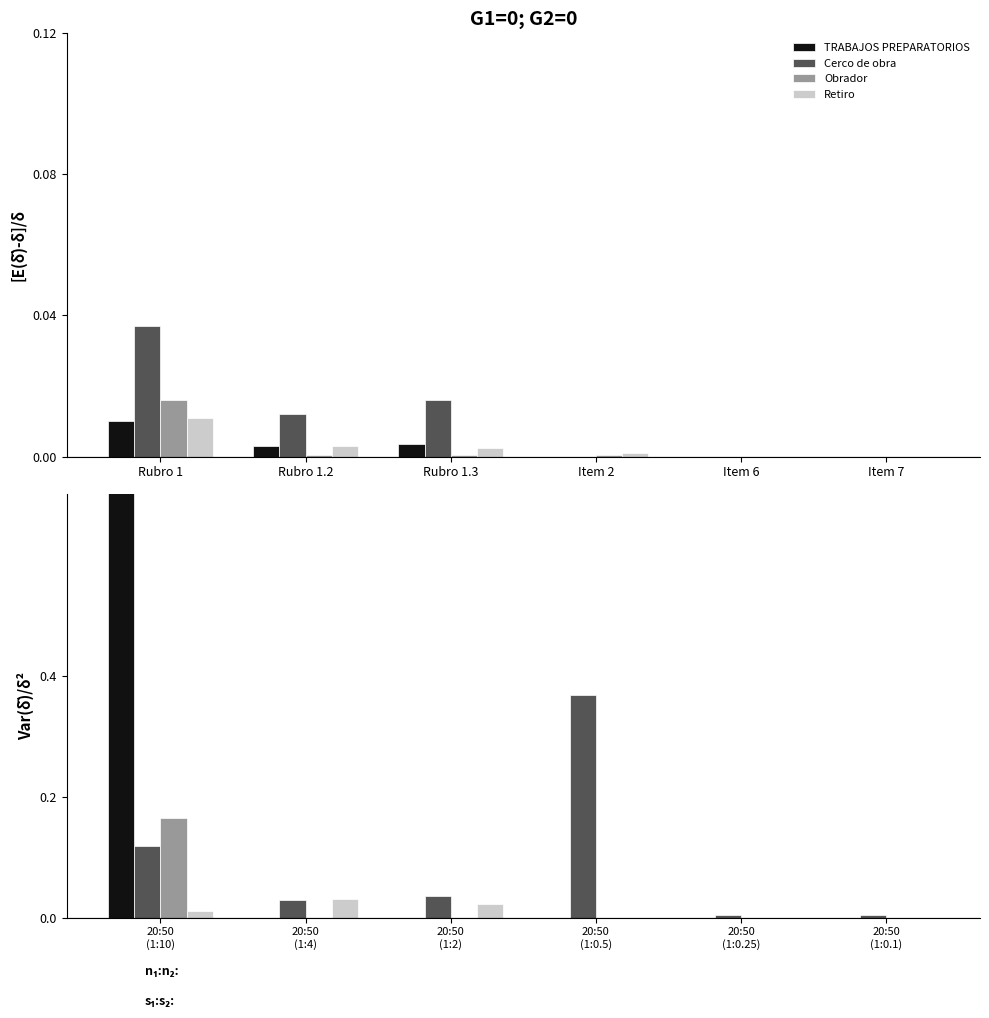

What is the maximum value for Obrador?

0.2